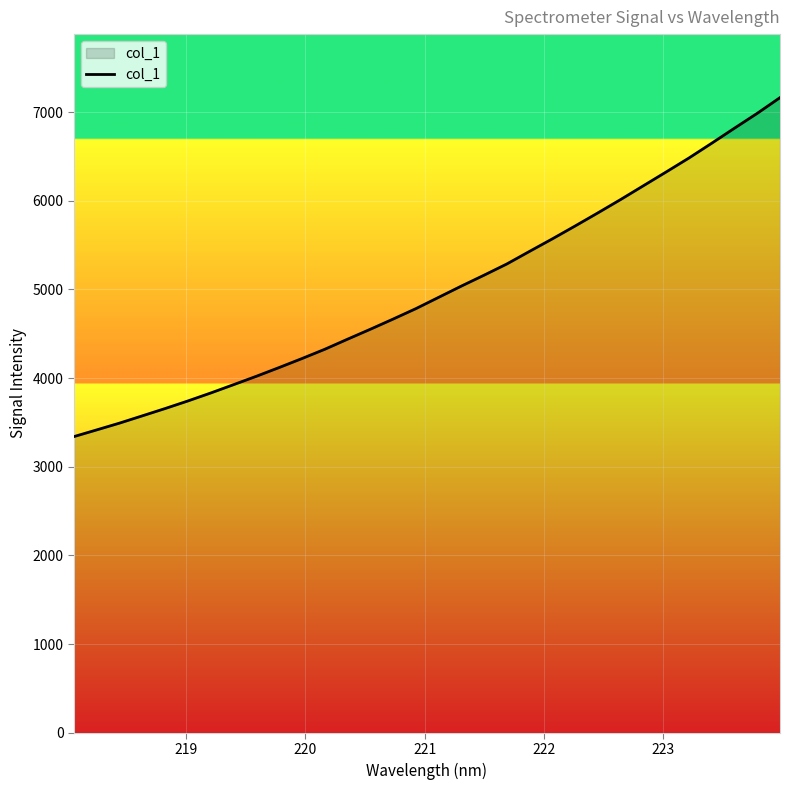

What is the maximum value shown in the chart?

7163.4